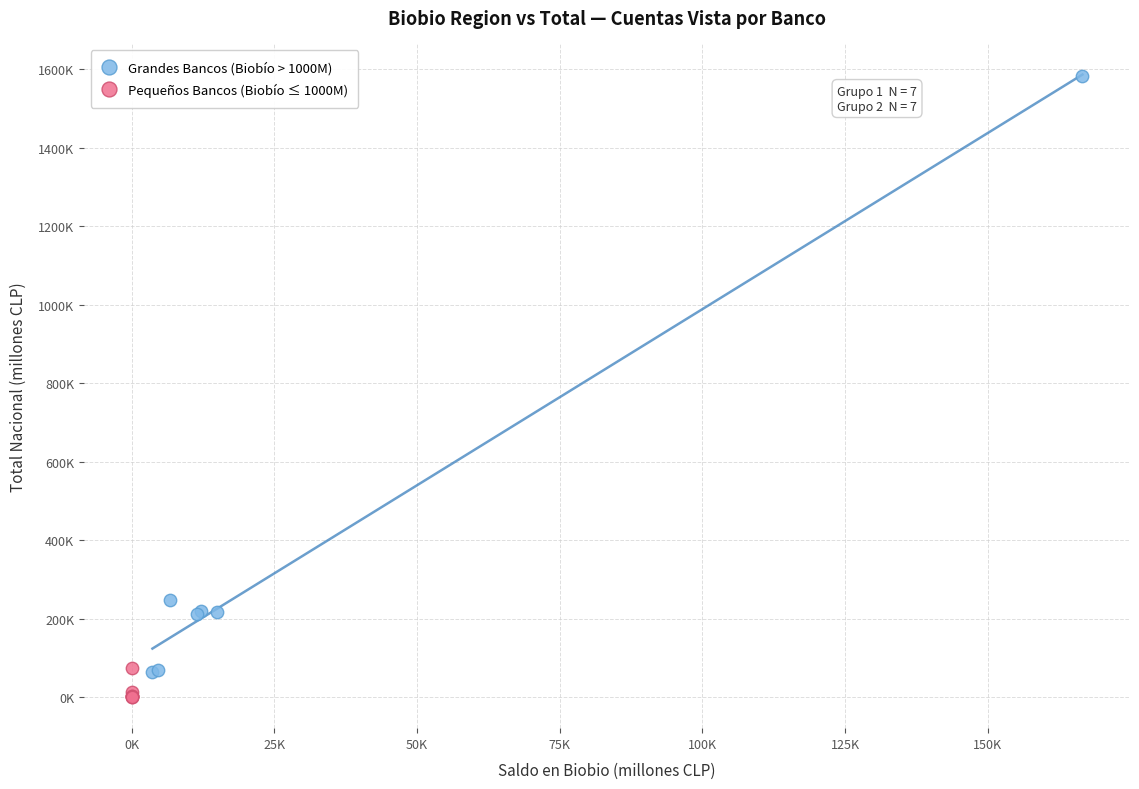

What are all the series names shown in the legend?

Grandes Bancos (Biobío > 1000M), Pequeños Bancos (Biobío ≤ 1000M)